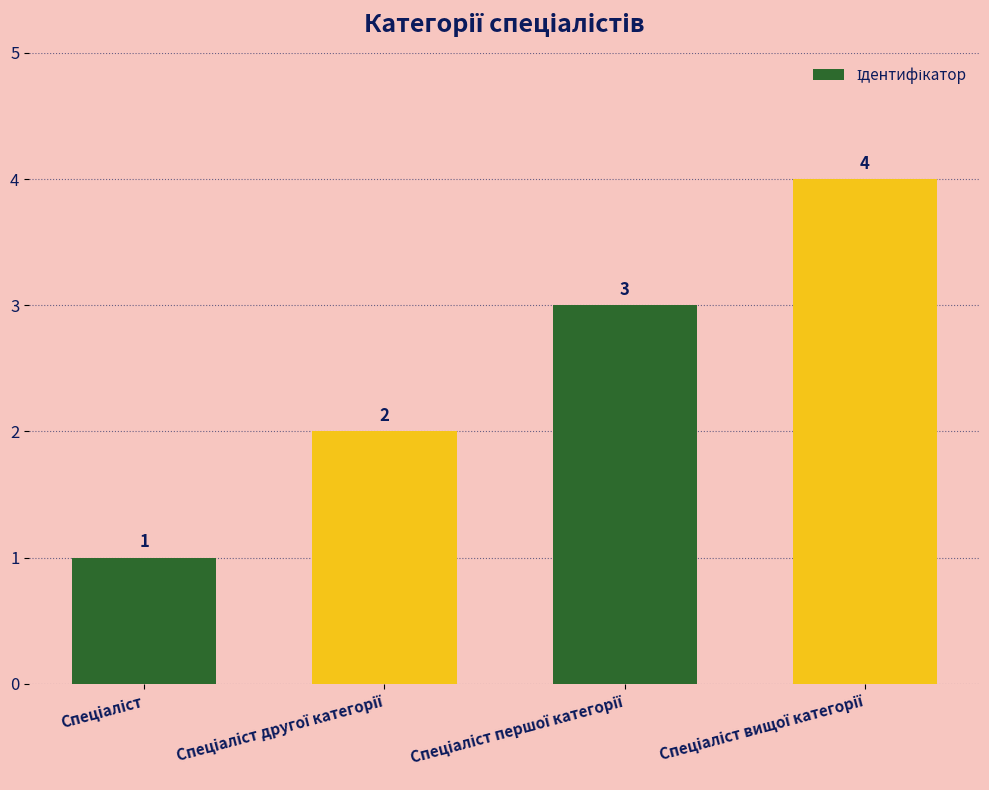

How many values are between 2 and 4?

3